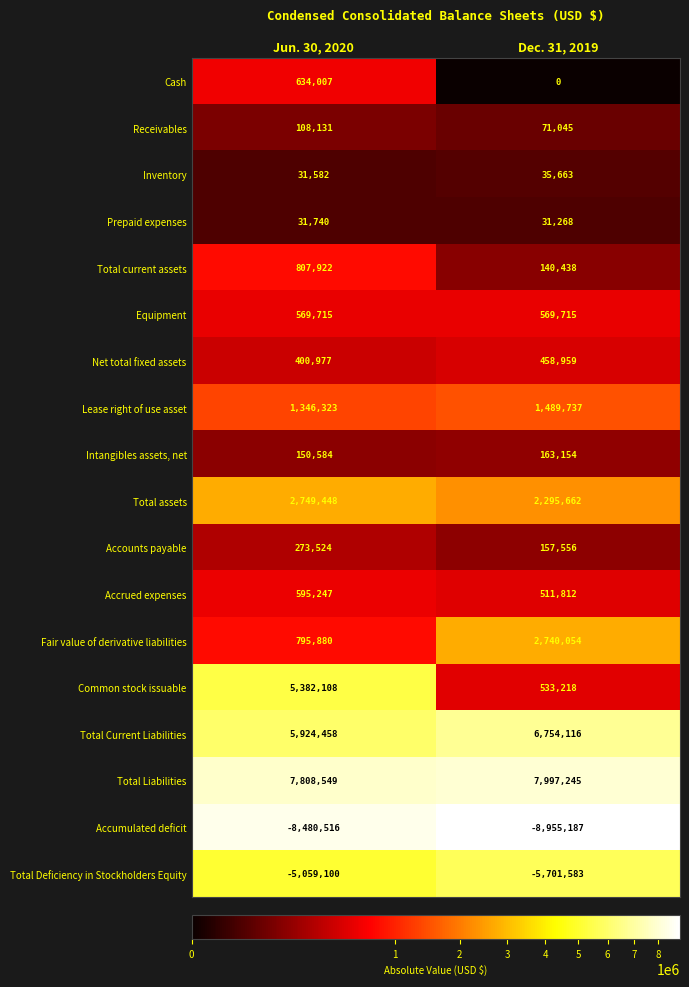

What is the total value across all series at Dec. 31, 2019?

9292872